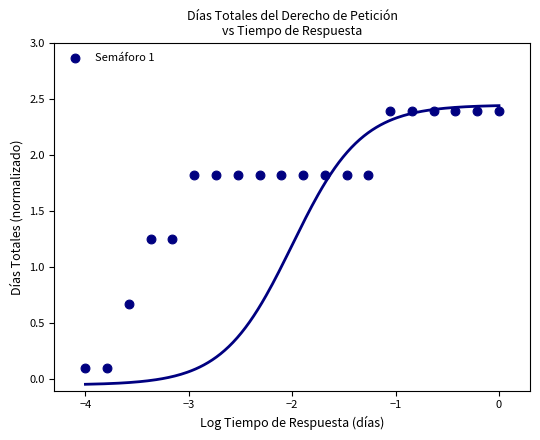

What is the range of Y values (max minus min)?

2.3